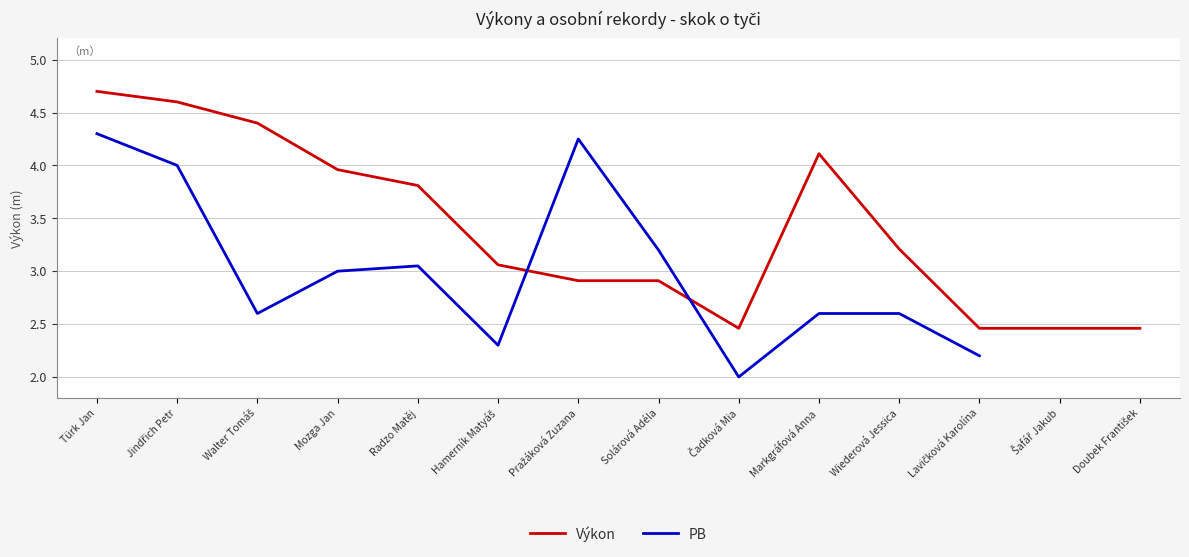

How many data points in Výkon are less than 3?

6